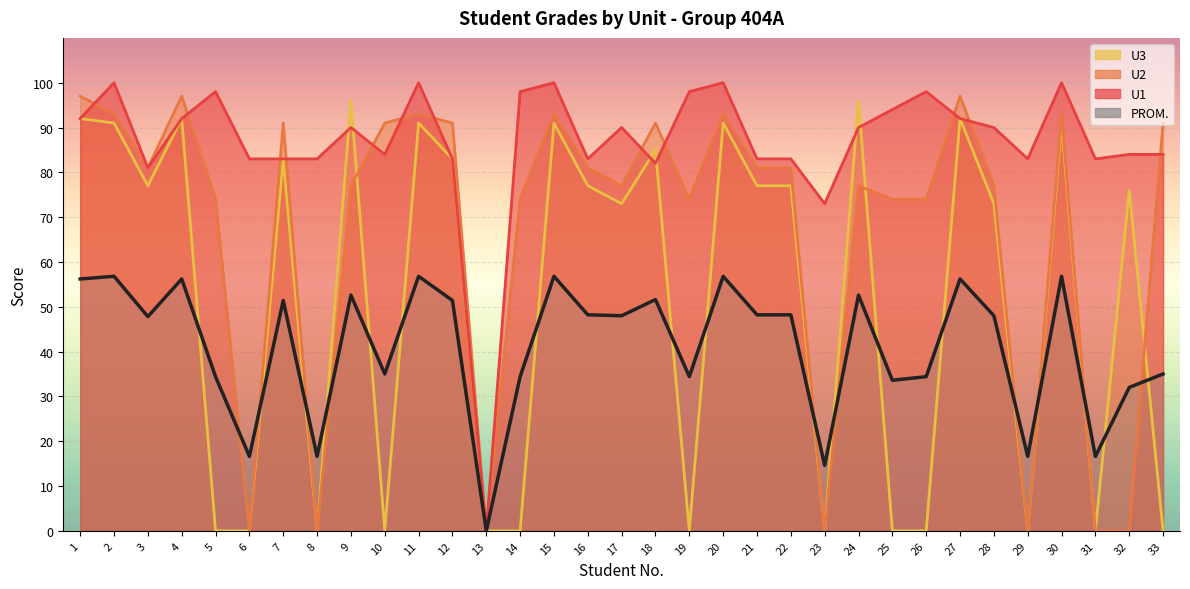

Where is the first local maximum for U2?

4